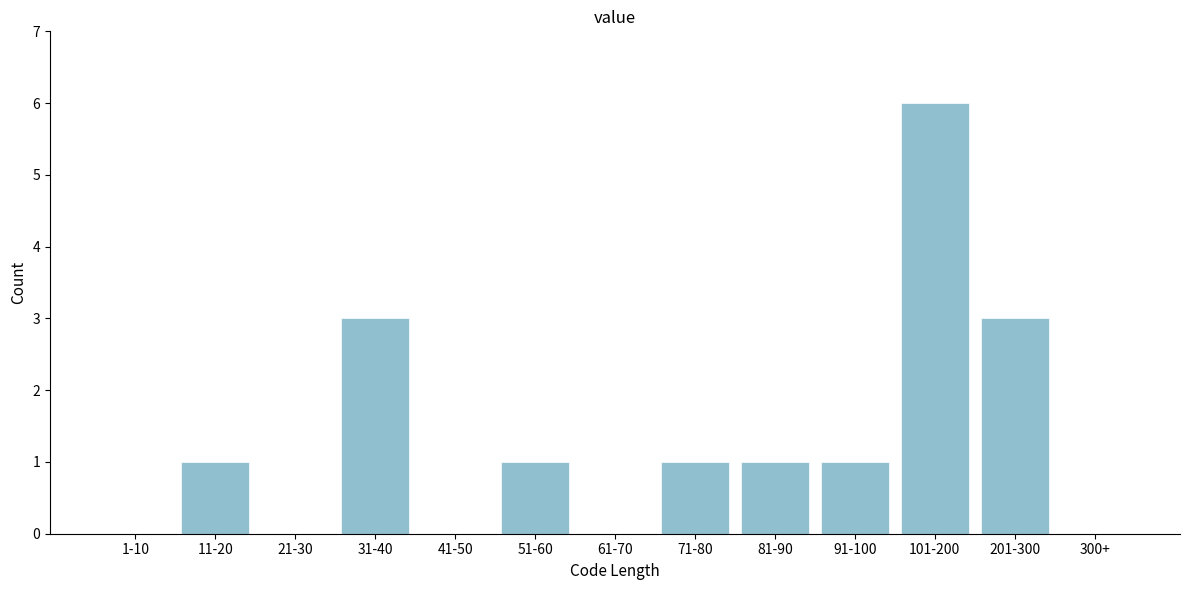

Reading right to left, what are all the values shown in this chart?

300+=0	201-300=3	101-200=6	91-100=1	81-90=1	71-80=1	61-70=0	51-60=1	41-50=0	31-40=3	21-30=0	11-20=1	1-10=0